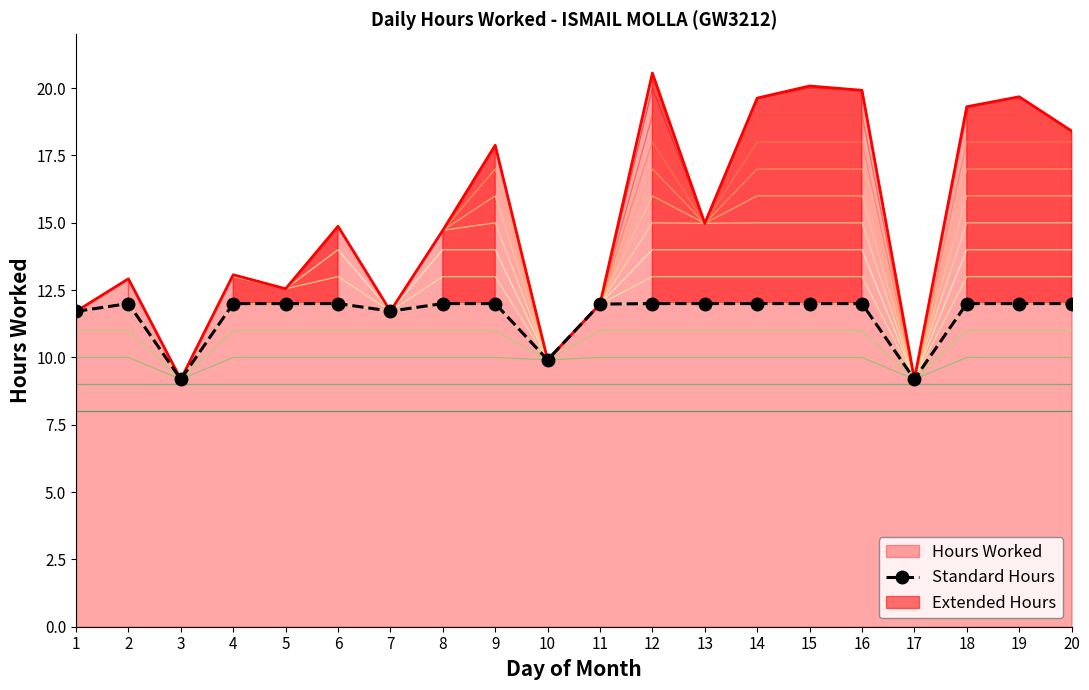

What is the maximum value for Standard Hours?

12.0